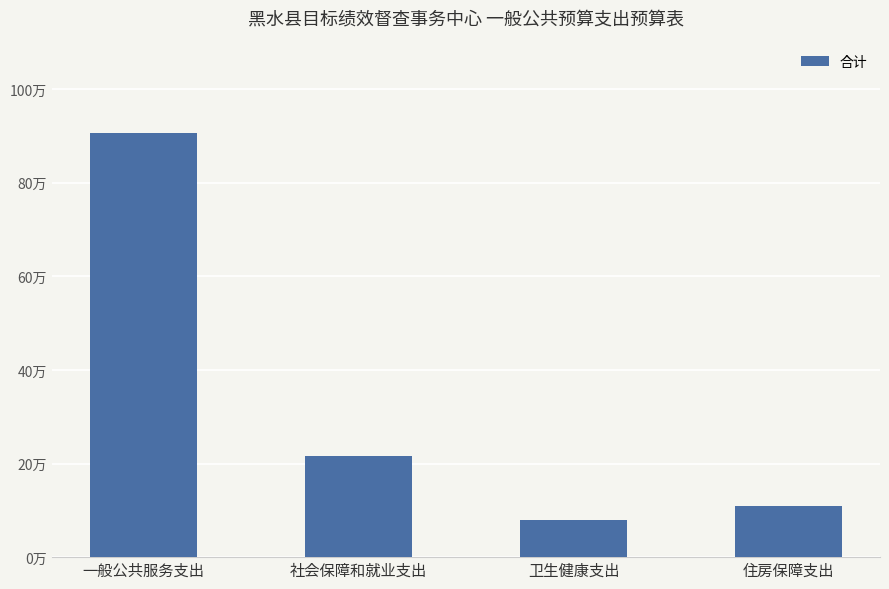

Approximately how many times larger is the value at 社会保障和就业支出 compared to 住房保障支出?

2.0